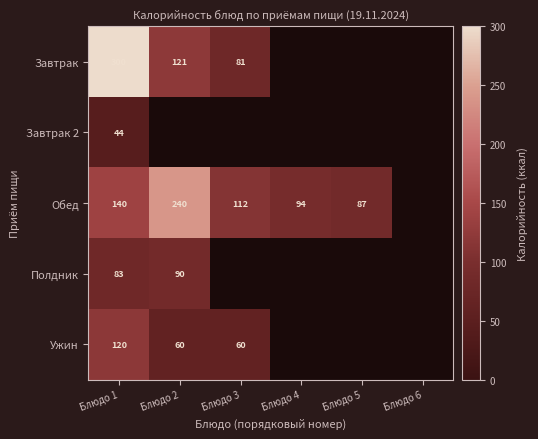

What is the maximum value shown in the chart?

300.0